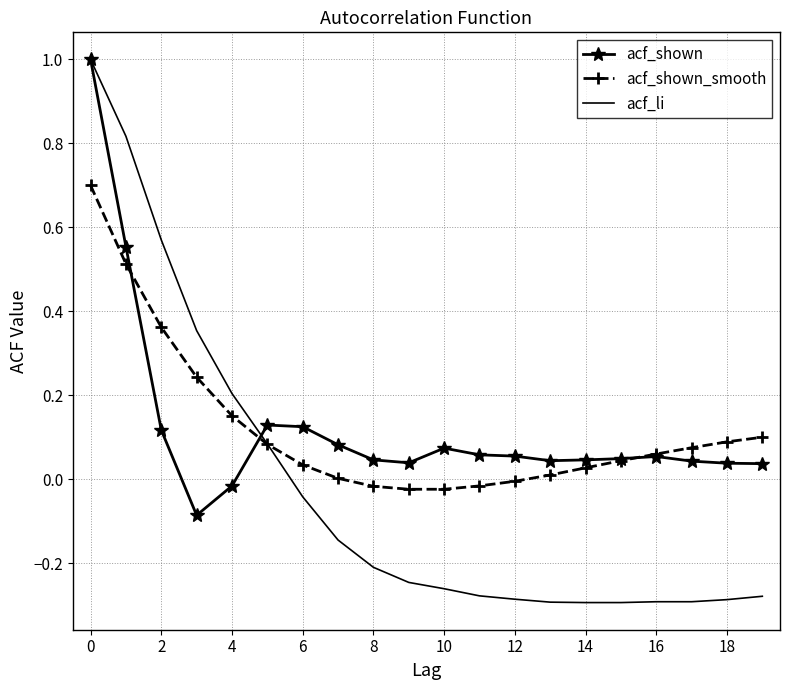

What is the sum of all acf_shown_smooth values?

2.4